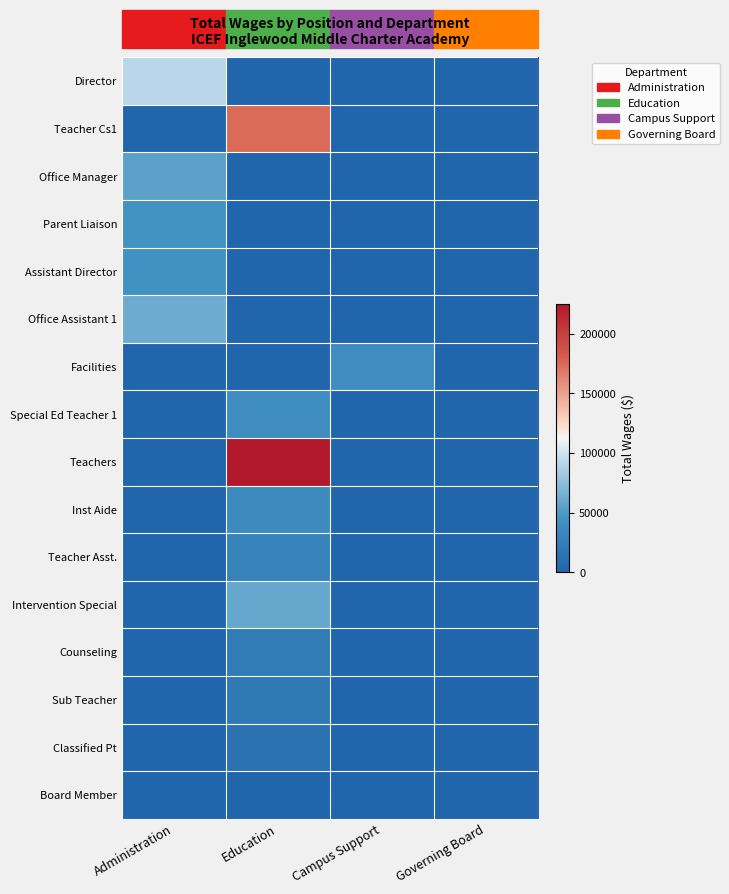

Rank the series at Governing Board from highest to lowest value.

Director, Teacher Cs1, Office Manager, Parent Liaison, Assistant Director, Office Assistant 1, Facilities, Special Ed Teacher 1, Teachers, Inst Aide, Teacher Asst., Intervention Special, Counseling, Sub Teacher, Classified Pt, Board Member